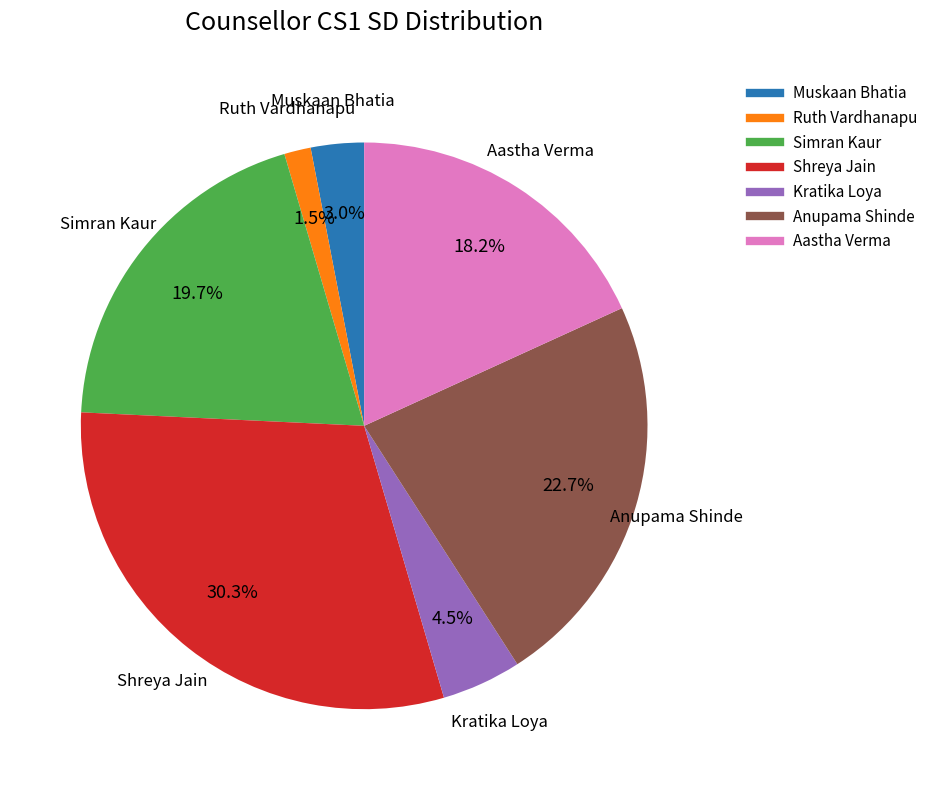

Rank the categories by value from lowest to highest.

Ruth Vardhanapu, Muskaan Bhatia, Kratika Loya, Aastha Verma, Simran Kaur, Anupama Shinde, Shreya Jain